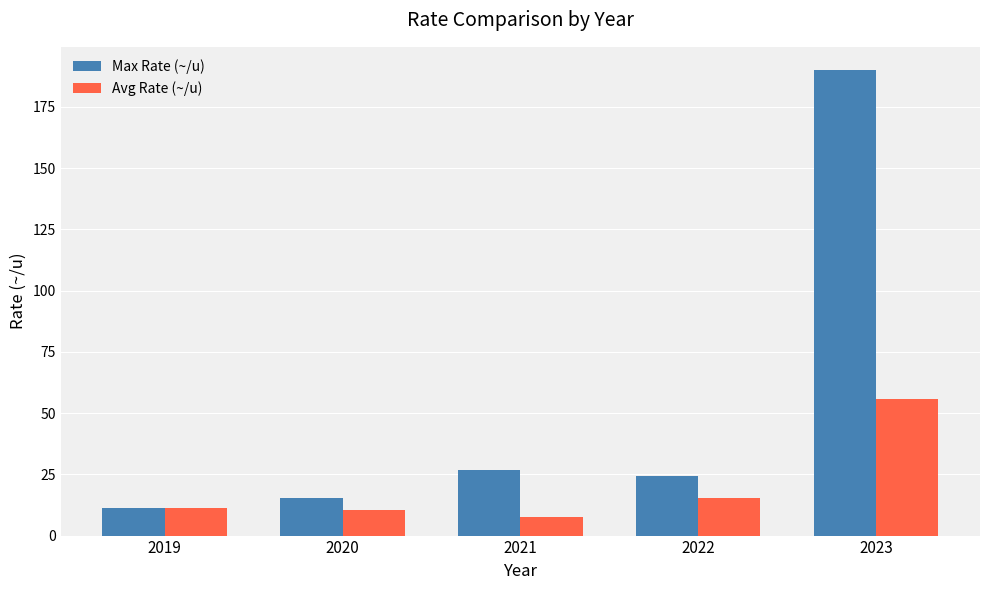

Rank the series by their average value, from highest to lowest.

Max Rate (~/u), Avg Rate (~/u)